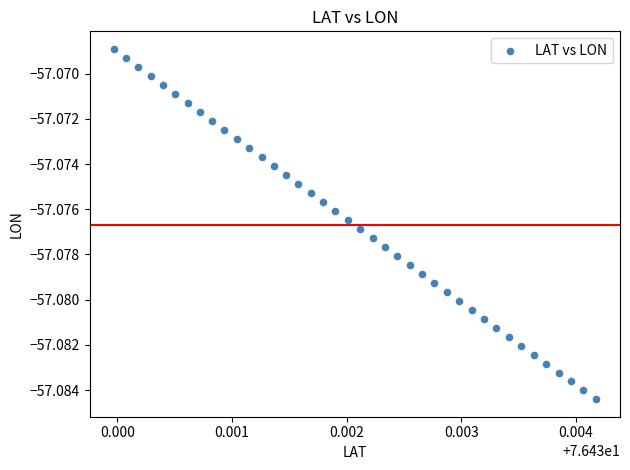

How many data points are displayed?

40